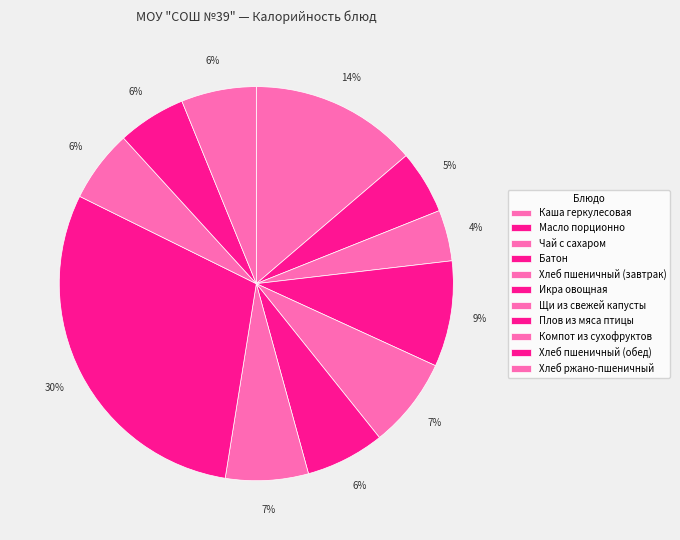

How many segments does this pie chart have?

11